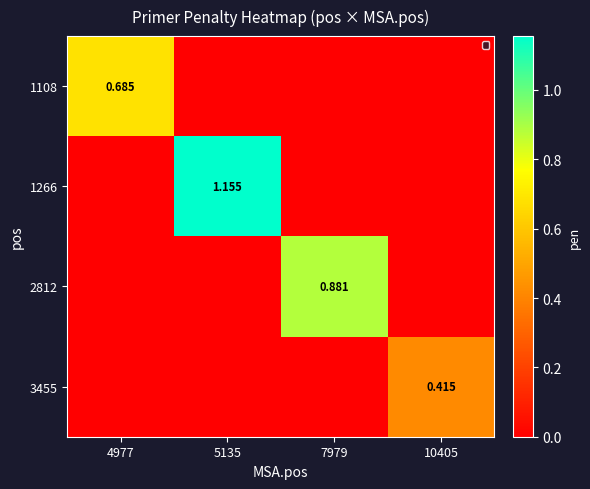

The 1266 series shows 0.2 at 5135. True or false?

False